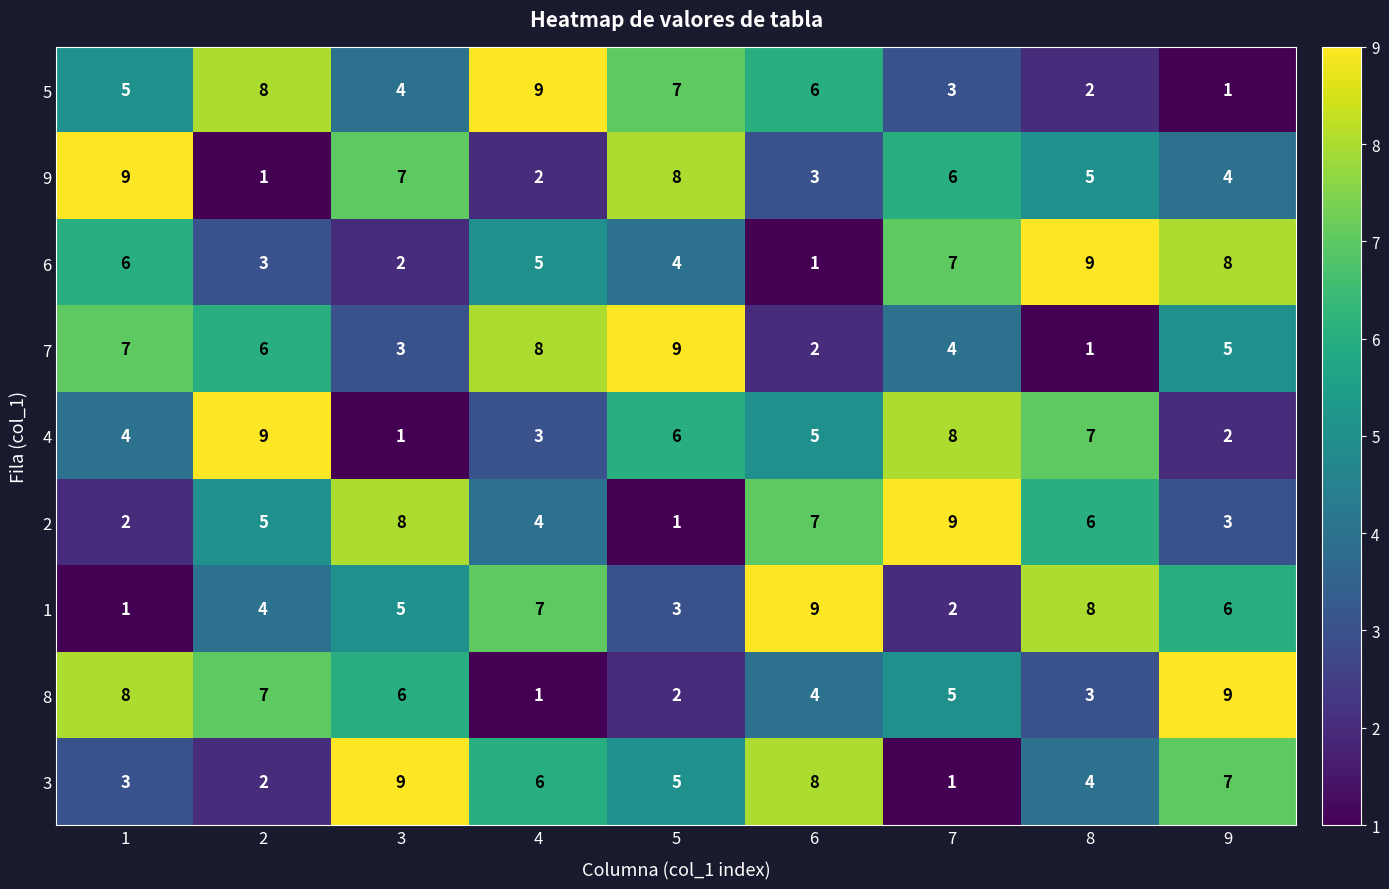

What is the average value of the 5 series?

5